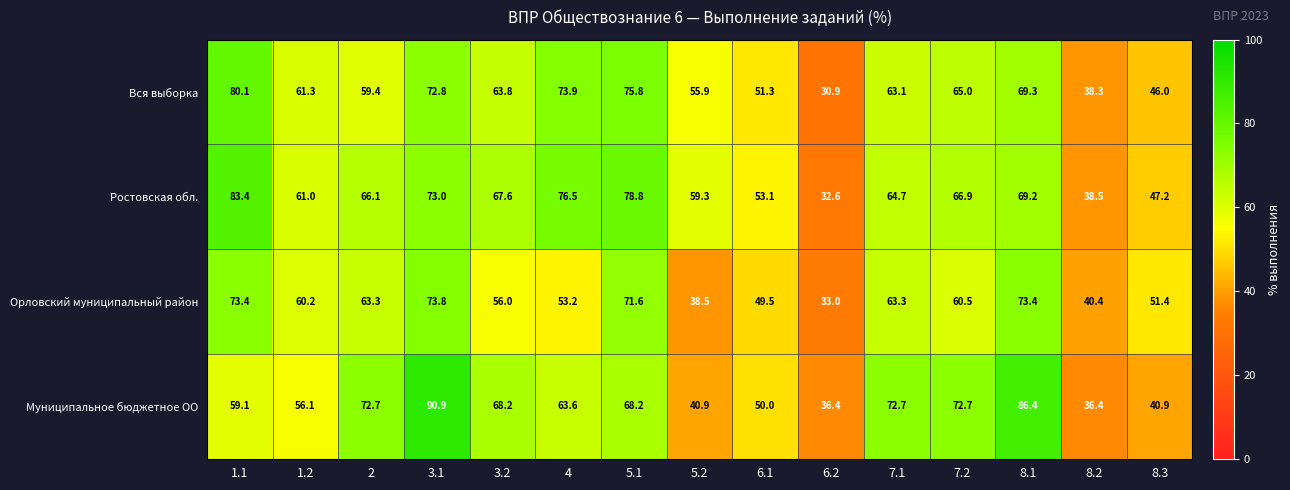

The value of Орловский муниципальный район at 1.1 is 73.4. True or false?

True